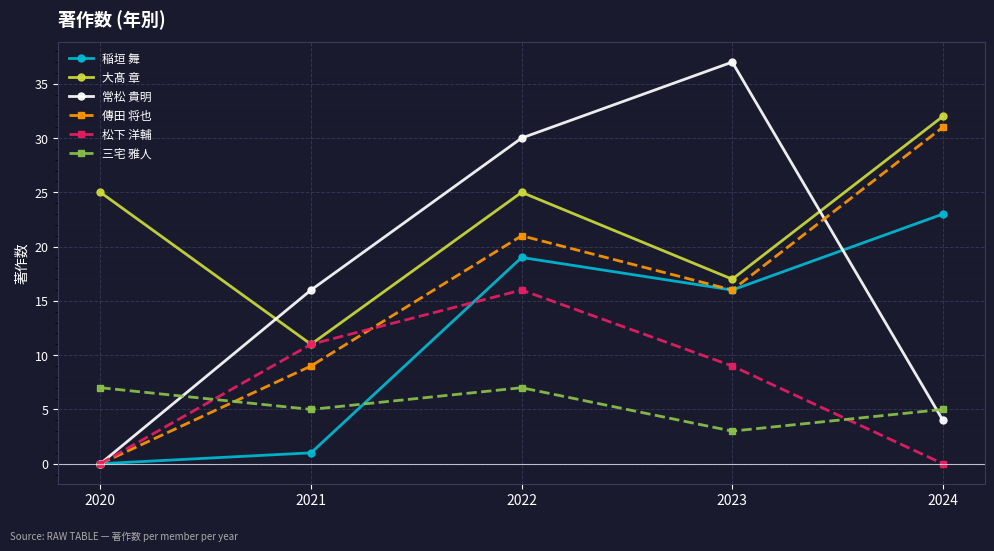

True or false: 三宅 雅人 has more than 1 points higher than both neighbors.

False